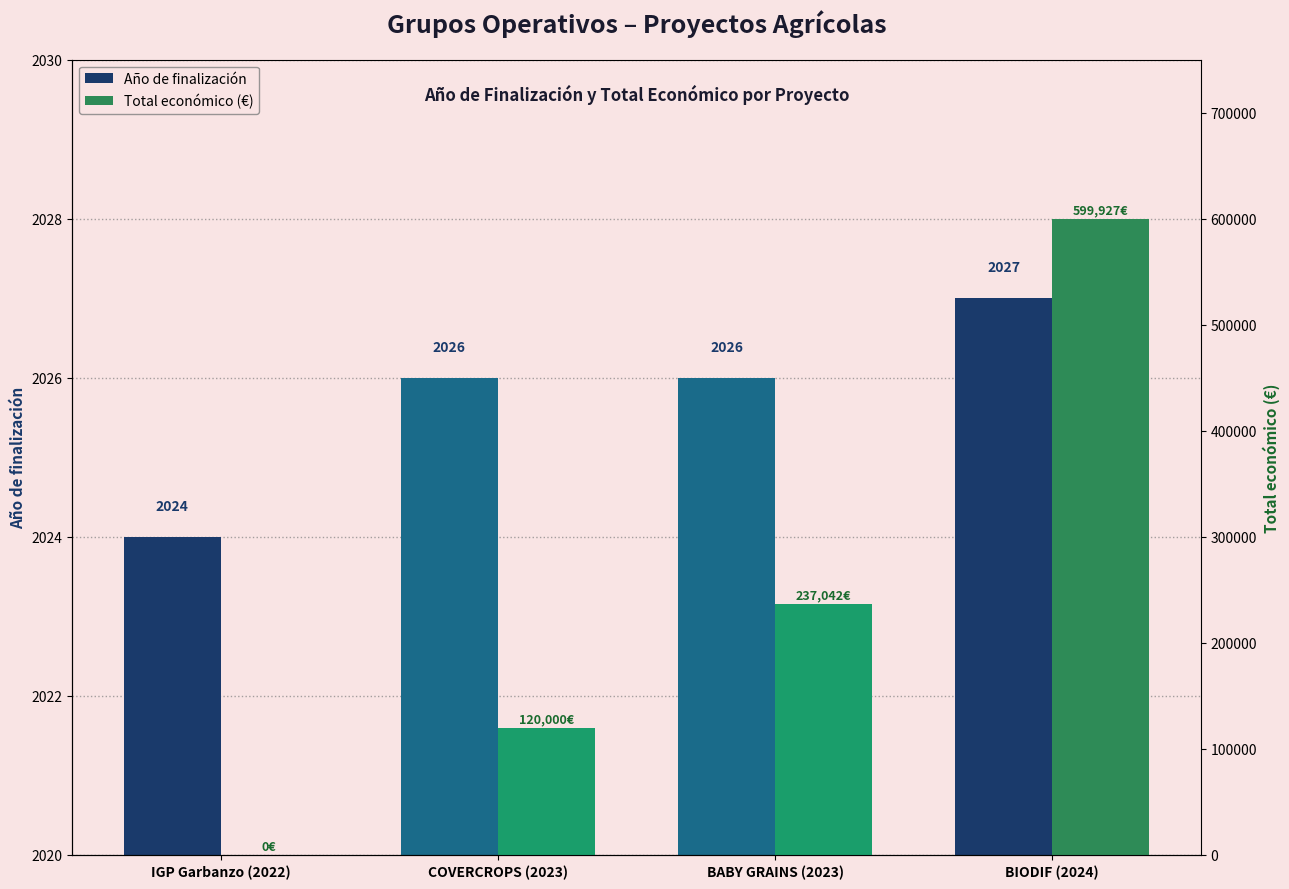

The Año de finalización series shows 3377 at BIODIF (2024). True or false?

False